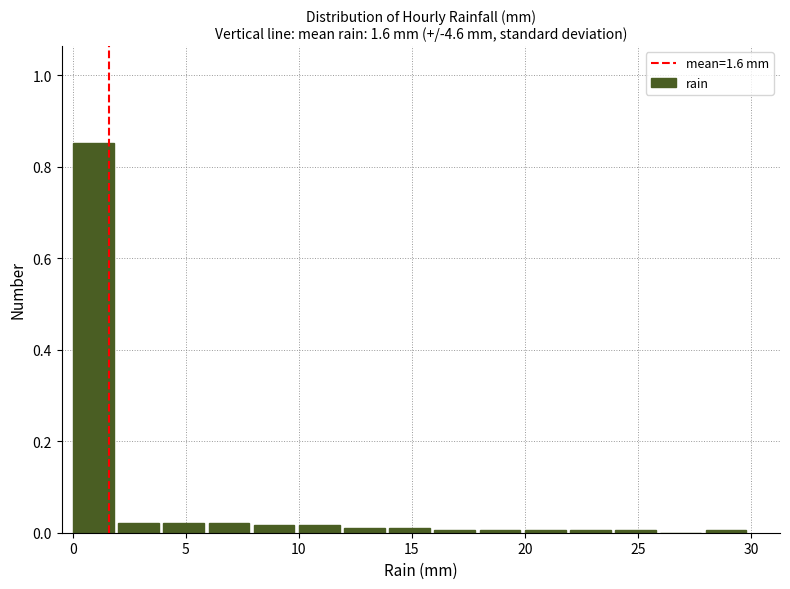

Reading left to right, list every bar in this chart as the range it spans on the x-axis followed by its height. The values are not printed on the chart, so give them approximately, as read against the axis.

0 to 2: 0.86
2 to 4: 0.02
4 to 6: 0.02
6 to 8: 0.02
8 to 10: under 0.02
10 to 12: under 0.02
12 to 14: under 0.02
14 to 16: under 0.02
16 to 18: under 0.02
18 to 20: under 0.02
20 to 22: under 0.02
22 to 24: under 0.02
24 to 26: under 0.02
26 to 28: 0
28 to 30: under 0.02